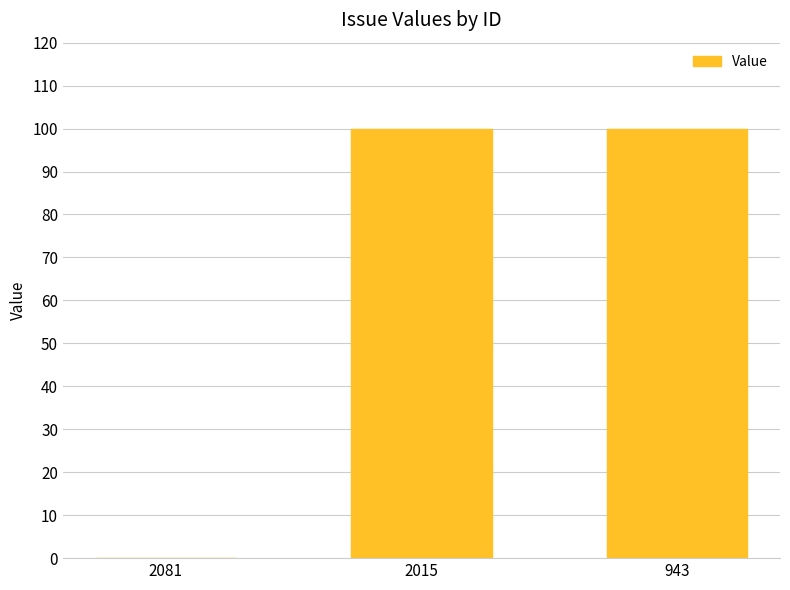

Reading right to left, transcribe all the data shown in this chart.

100	100	0